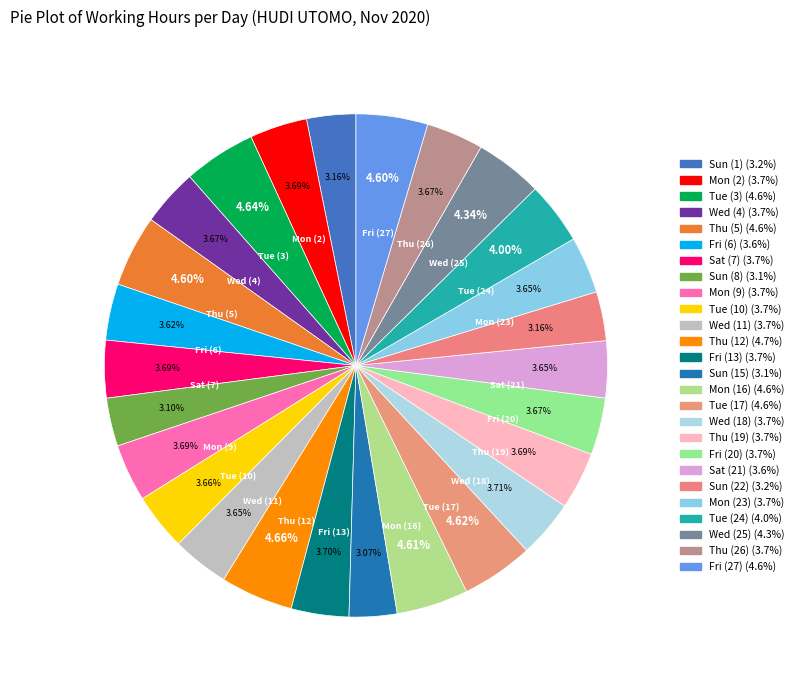

To the nearest percent, what is the difference between the Thu (12) and Thu (19) slice percentages?

1%